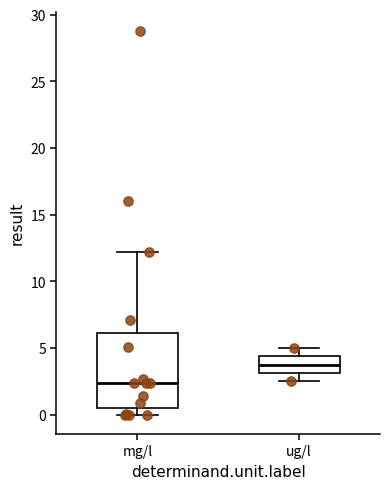

Reading left to right, read every box against the y-axis: the position of its median line, the range the box covers, and the ends of its whiskers. The values are not printed on the chart, so give them approximately, as read against the axis.

mg/l: median 2.5, box 0.5 to 6.0, whiskers 0.0 to 12.0
ug/l: median 4.0, box 3.0 to 4.5, whiskers 2.5 to 5.0